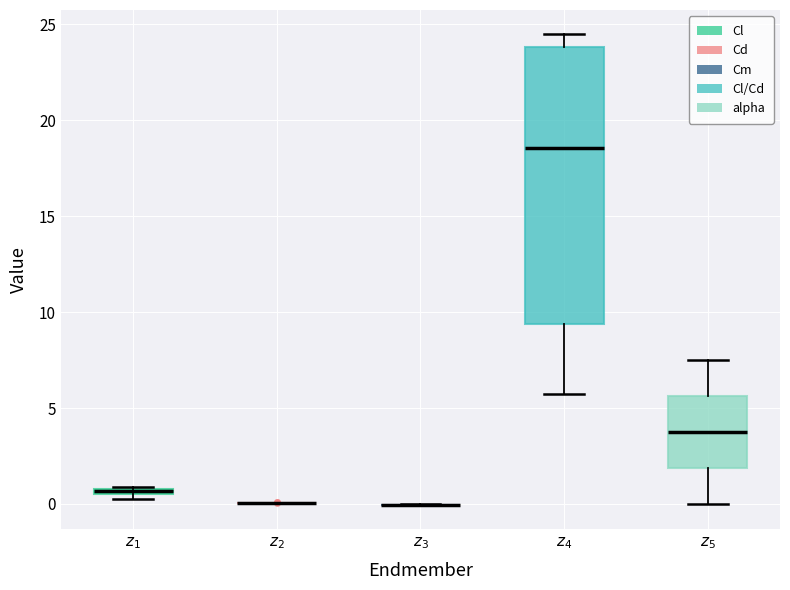

Comparing the boxes themselves (not the whiskers), which one is the tallest?

$z_4$